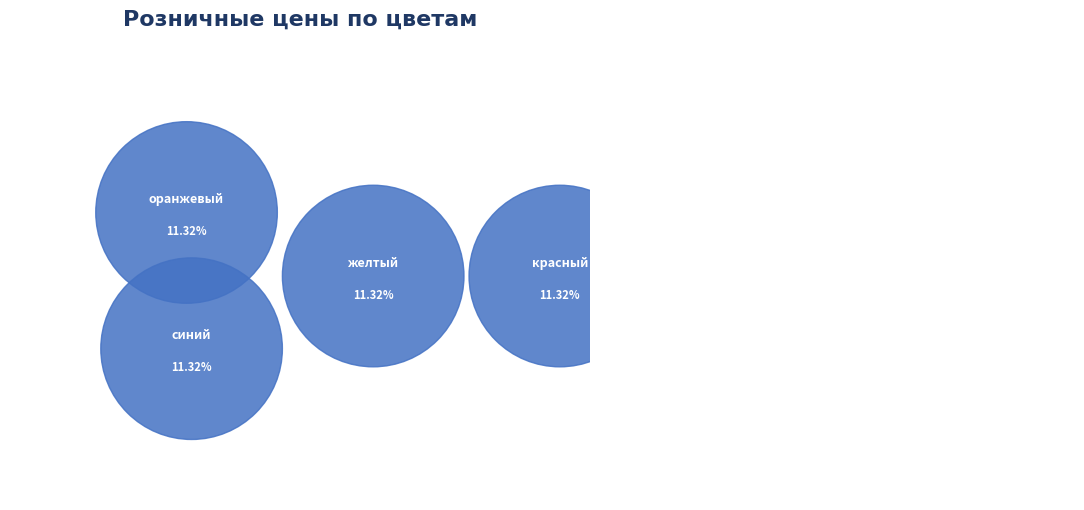

Is there any slice that represents more than half of the pie?

No